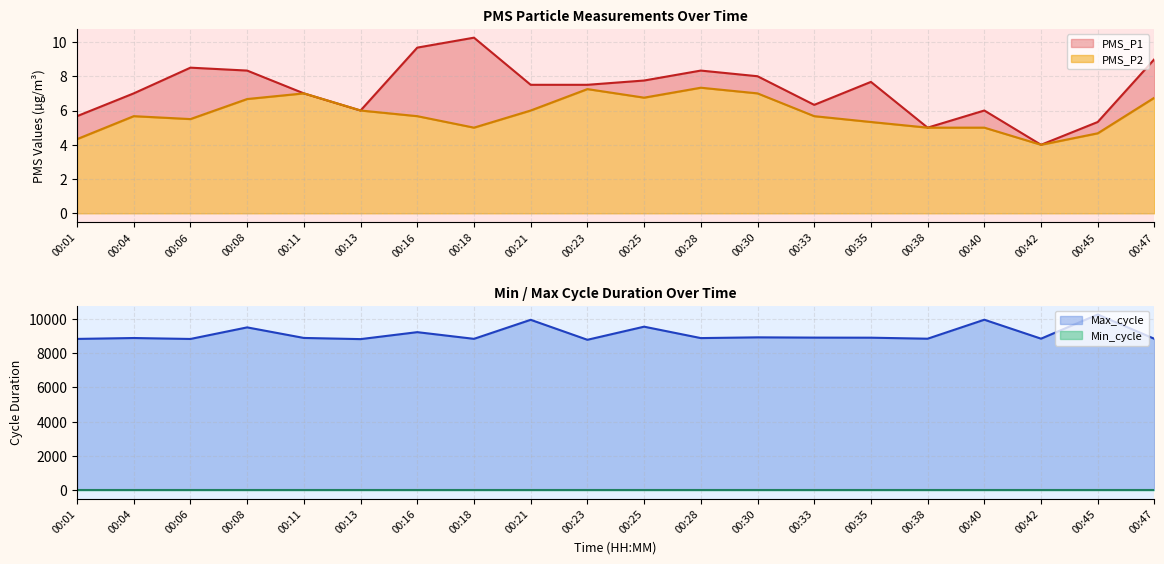

What is the smallest value displayed?

4.0